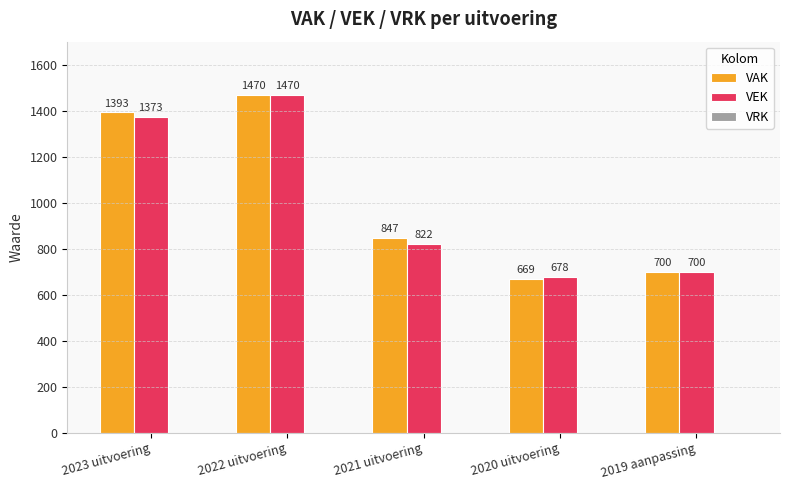

Which series changed the most between 2021 uitvoering and 2020 uitvoering?

VAK